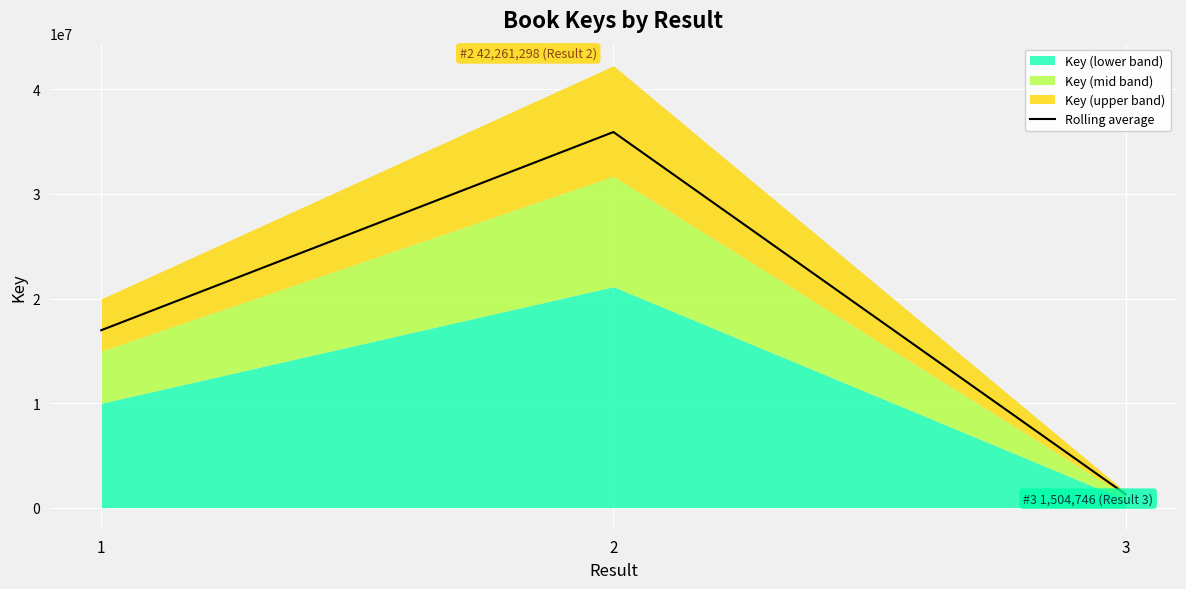

The chart shows a value of 29786501.8 at 1. True or false?

False